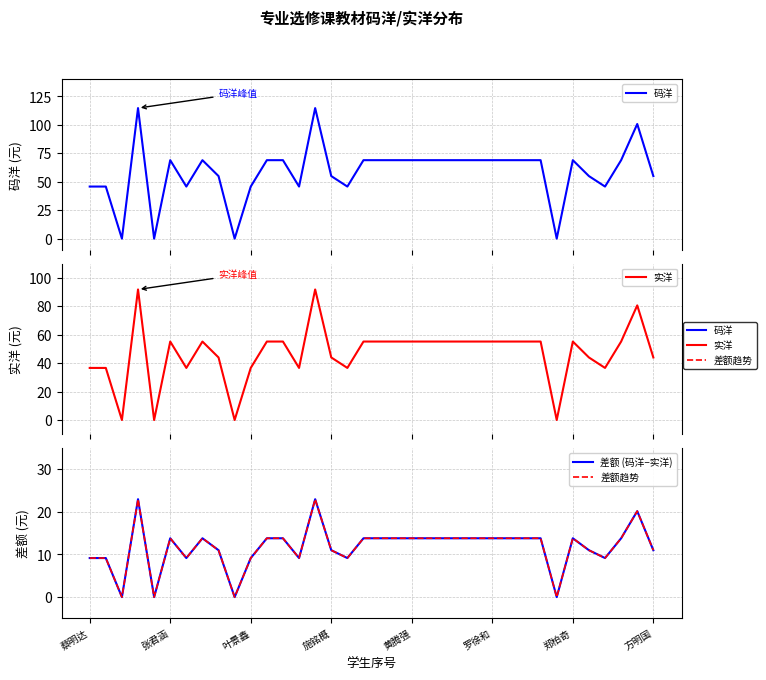

Reading left to right, what are all the values shown in this chart?

码洋: 45.8	45.8	0.0	114.8	0.0	69.0	45.8	69.0	55.0	0.0	45.8	69.0	69.0	45.8	114.8	55.0	45.8	69.0	69.0	69.0	69.0	69.0	69.0	69.0	69.0	69.0	69.0	69.0	69.0	0.0	69.0	55.0	45.8	69.0	100.8	55.0
实洋: 36.6	36.6	0.0	91.8	0.0	55.2	36.6	55.2	44.0	0.0	36.6	55.2	55.2	36.6	91.8	44.0	36.6	55.2	55.2	55.2	55.2	55.2	55.2	55.2	55.2	55.2	55.2	55.2	55.2	0.0	55.2	44.0	36.6	55.2	80.6	44.0
差额 (码洋−实洋): 9.2	9.2	0.0	23.0	0.0	13.8	9.2	13.8	11.0	0.0	9.2	13.8	13.8	9.2	23.0	11.0	9.2	13.8	13.8	13.8	13.8	13.8	13.8	13.8	13.8	13.8	13.8	13.8	13.8	0.0	13.8	11.0	9.2	13.8	20.2	11.0
差额趋势: 9.2	9.2	0.0	23.0	0.0	13.8	9.2	13.8	11.0	0.0	9.2	13.8	13.8	9.2	23.0	11.0	9.2	13.8	13.8	13.8	13.8	13.8	13.8	13.8	13.8	13.8	13.8	13.8	13.8	0.0	13.8	11.0	9.2	13.8	20.2	11.0